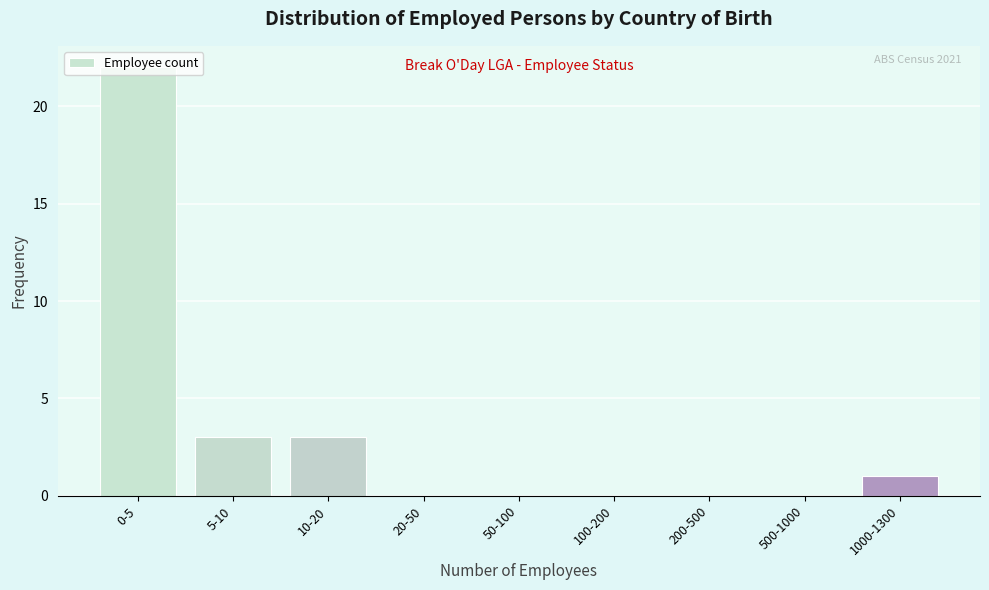

At which category does the chart reach its peak across all series?

0-5